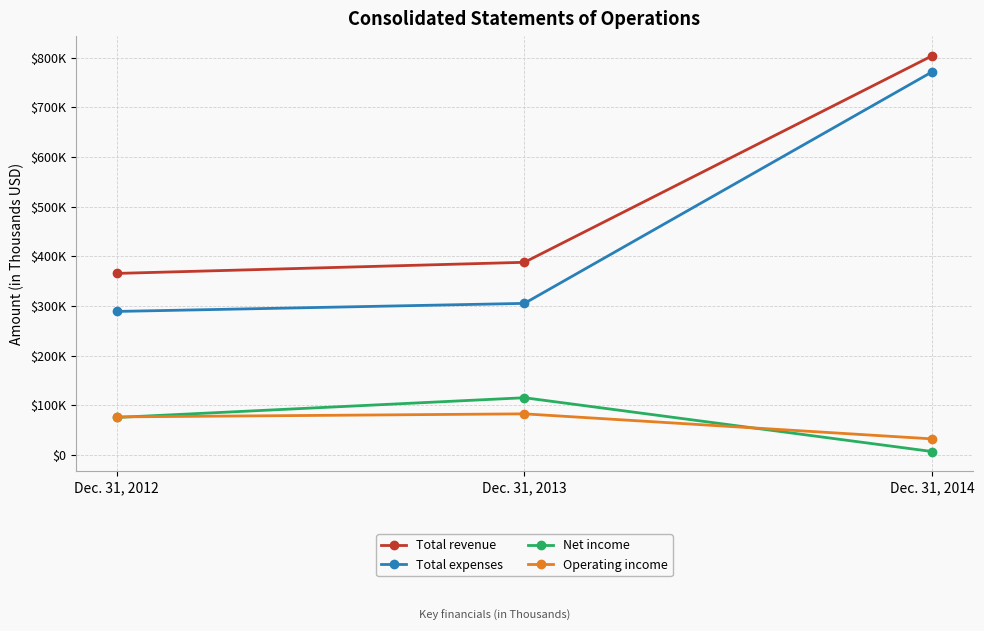

What are all the series names shown in the legend?

Total revenue, Total expenses, Net income, Operating income